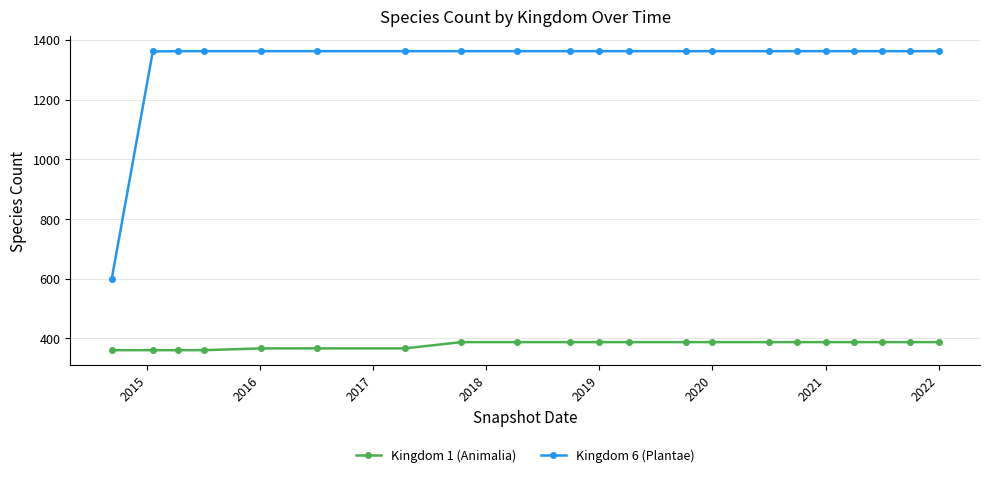

Which series has the largest range (max minus min)?

Kingdom 6 (Plantae)